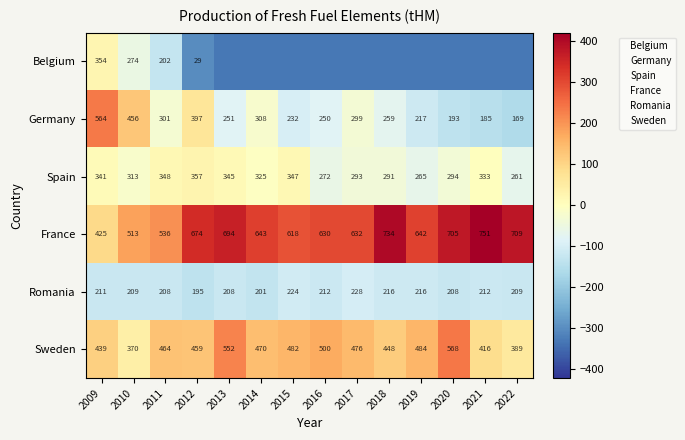

How many categories are shown in the chart?

14